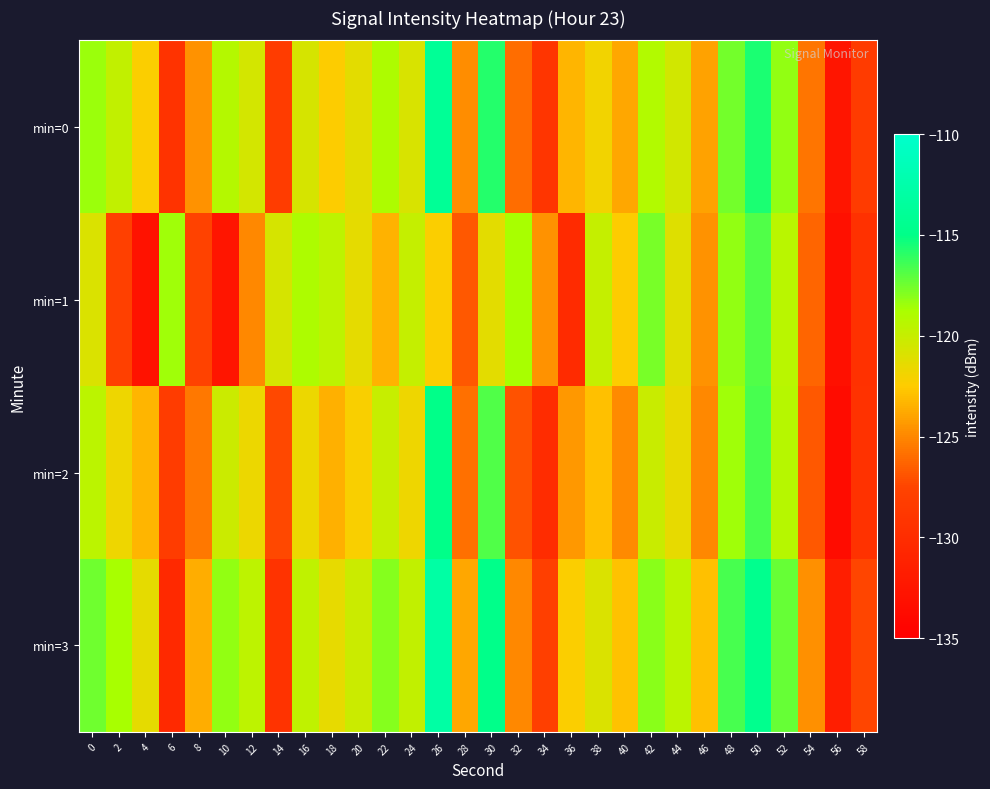

At 58, list the series in order from smallest to largest.

min=1, min=2, min=0, min=3